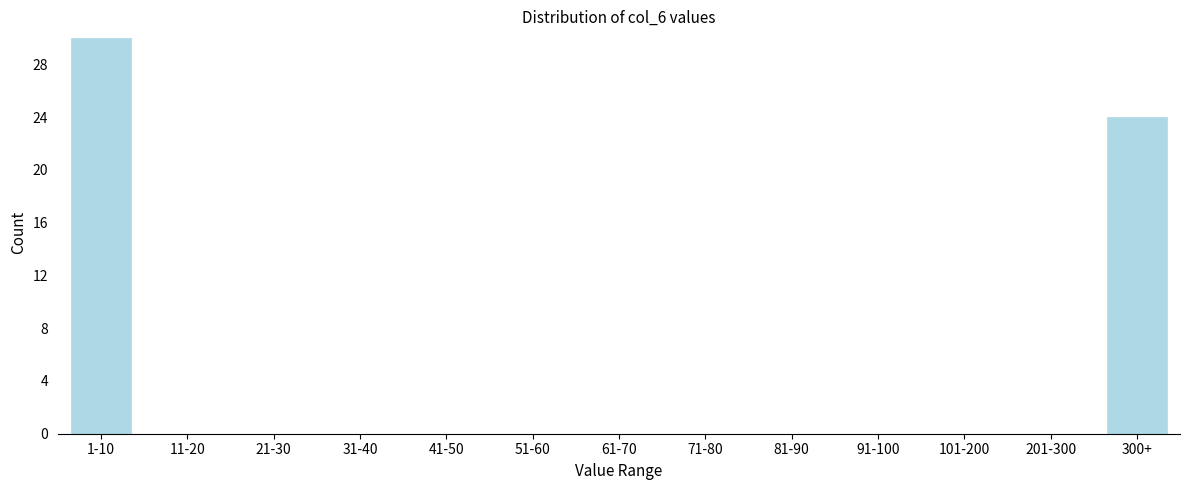

Reading right to left, transcribe all the data shown in this chart.

300+=24	201-300=0	101-200=0	91-100=0	81-90=0	71-80=0	61-70=0	51-60=0	41-50=0	31-40=0	21-30=0	11-20=0	1-10=30